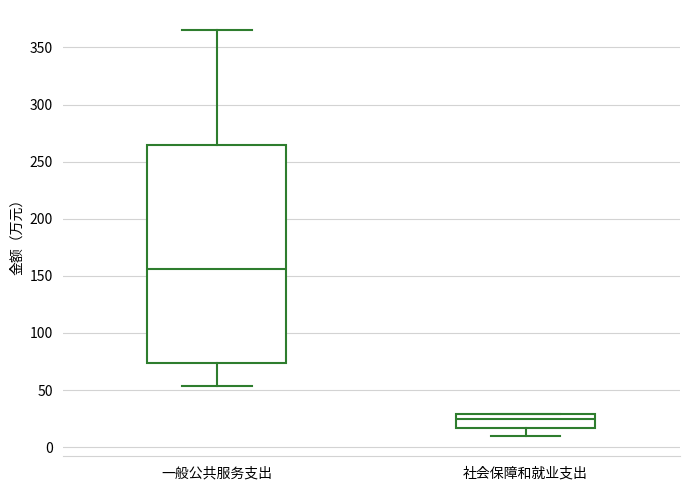

Where does the median line of the box for 社会保障和就业支出 sit on the y-axis? The values are not printed on the chart, so give them approximately, as read against the axis.

25